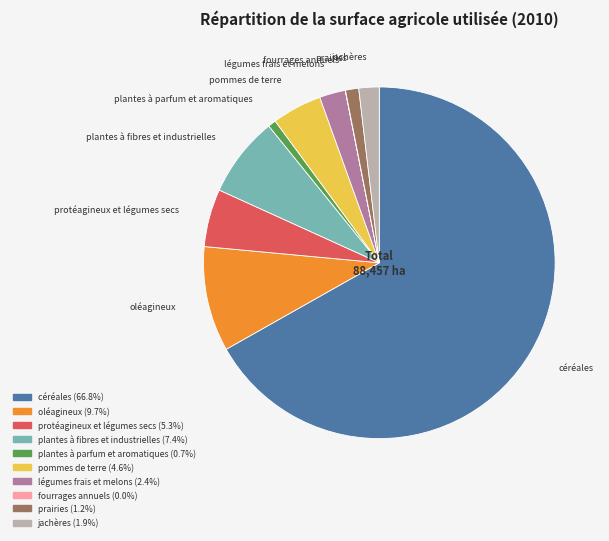

Combined, do plantes à parfum et aromatiques and pommes de terre account for over 50%?

No